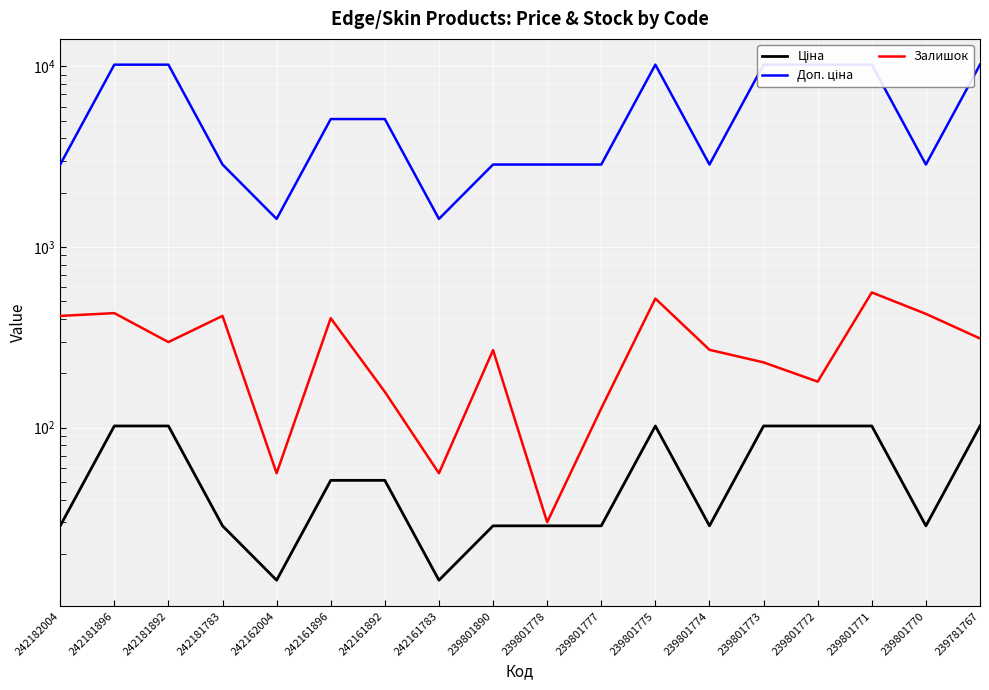

Where does the Ціна series first go above 51?

242181896